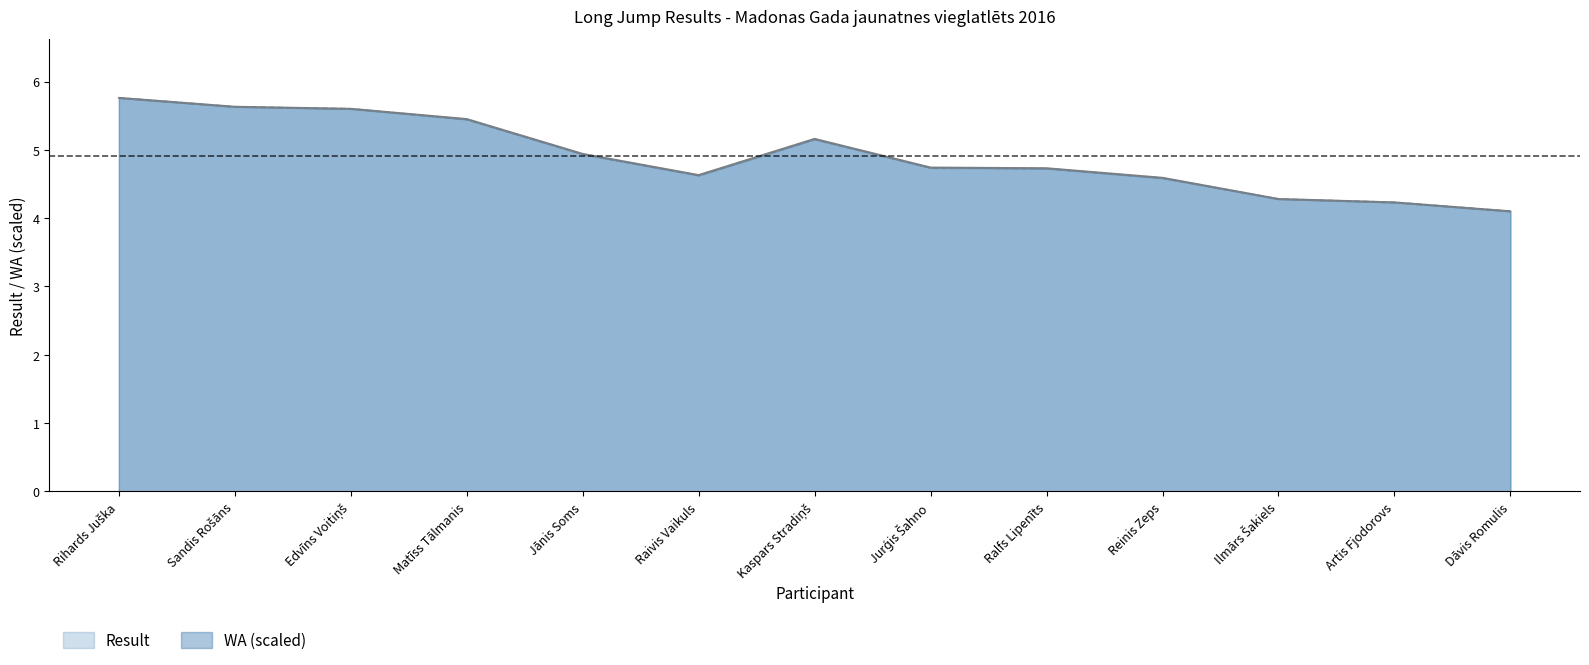

Is it true that Result equals 2.0 at Jānis Soms?

False